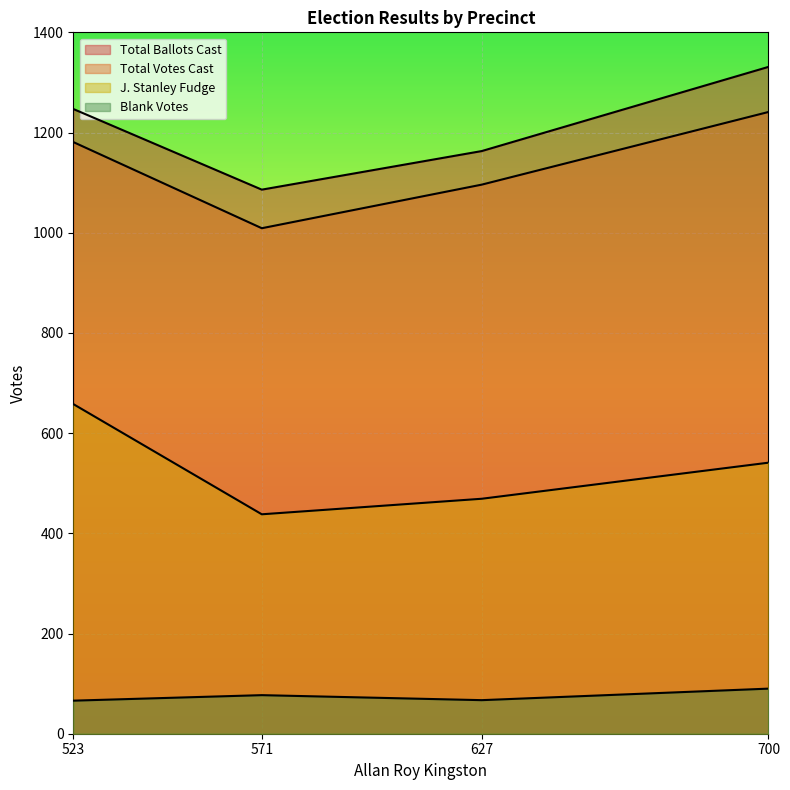

Between 700 and 627, which is larger?

700